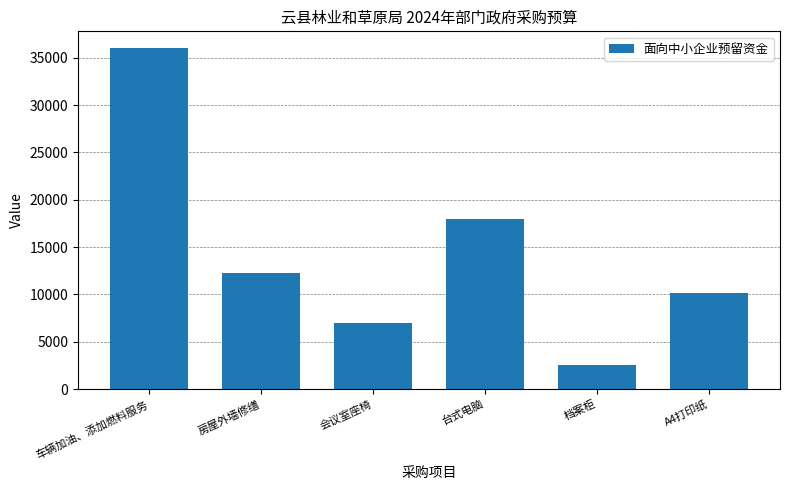

What is the change in value from 车辆加油、添加燃料服务 to 档案柜?

-33450